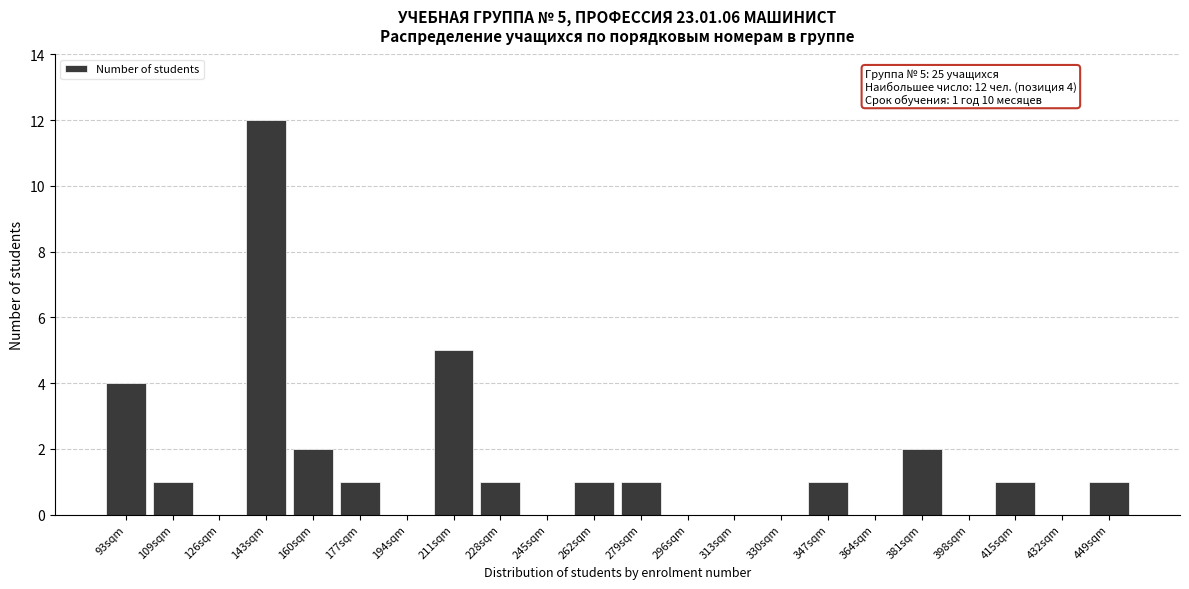

Reading left to right, list all the values displayed in this chart.

93sqm=4	109sqm=1	126sqm=0	143sqm=12	160sqm=2	177sqm=1	194sqm=0	211sqm=5	228sqm=1	245sqm=0	262sqm=1	279sqm=1	296sqm=0	313sqm=0	330sqm=0	347sqm=1	364sqm=0	381sqm=2	398sqm=0	415sqm=1	432sqm=0	449sqm=1